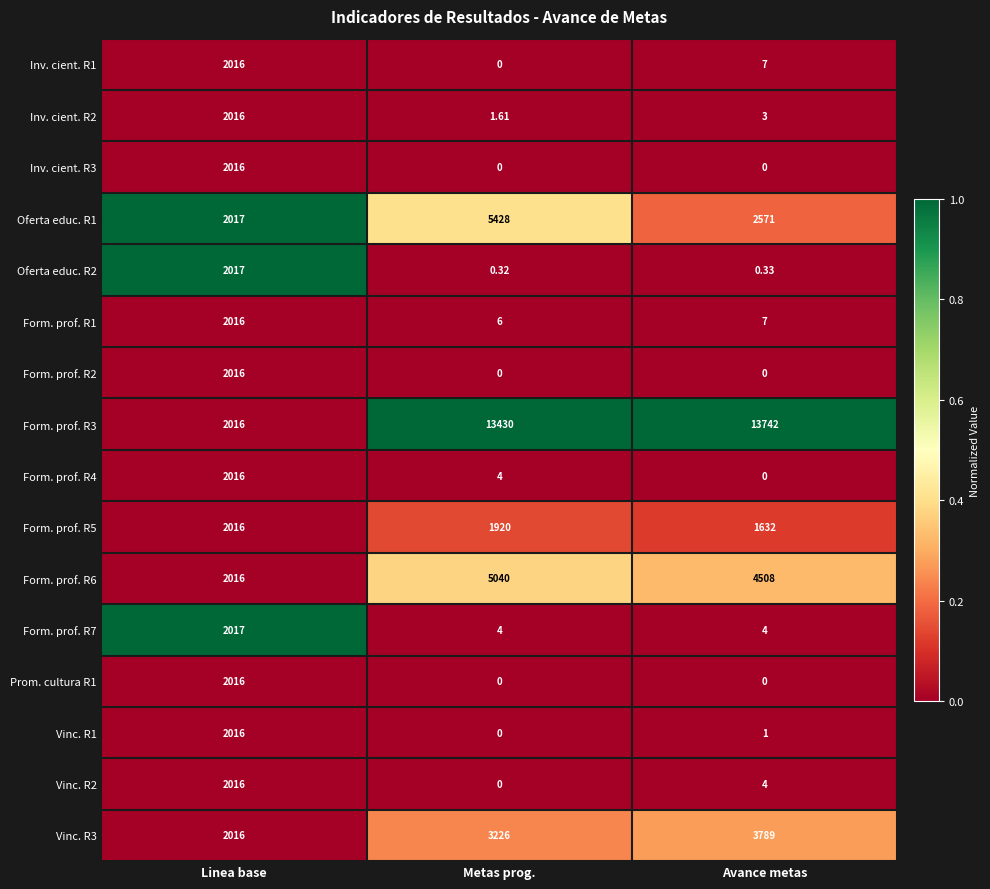

Which category has the highest value across all series?

Avance metas